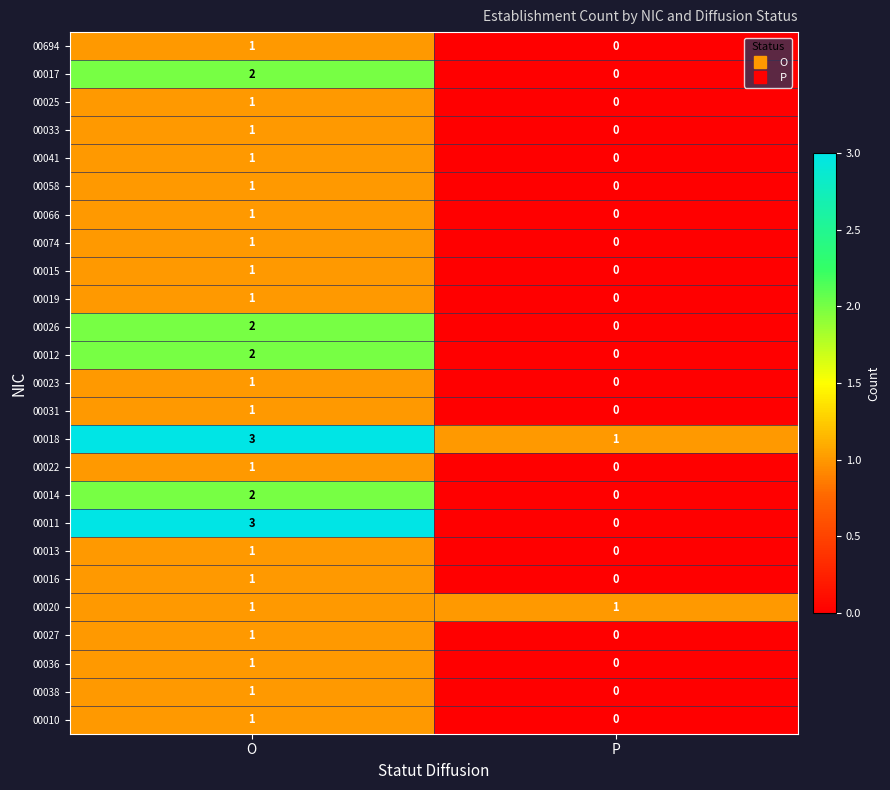

What is the sum of the 00011 values at O and P?

3